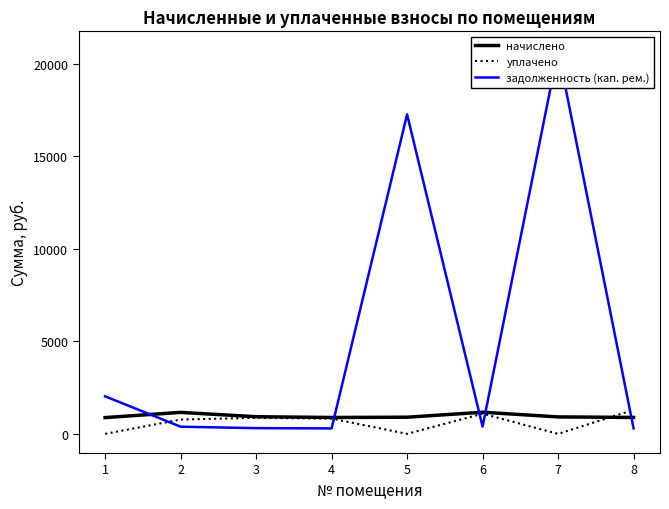

How many interior local valleys does the задолженность (кап. рем.) series have?

2